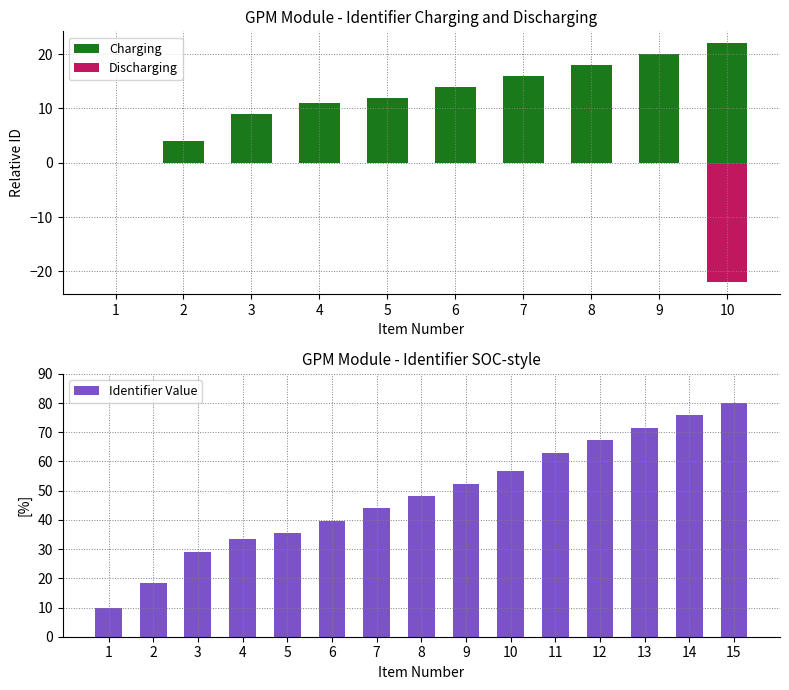

What is the sum of all values?

724.8